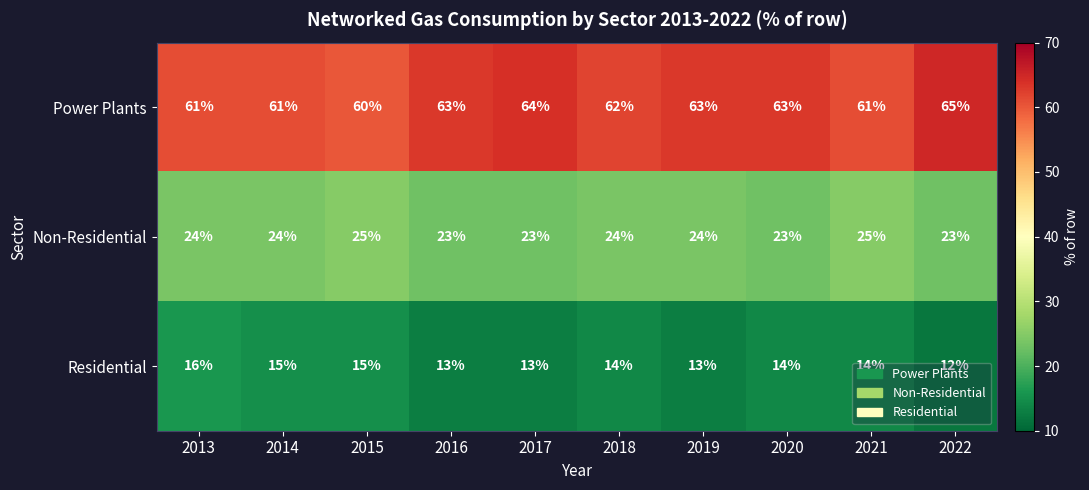

Which series has the largest range (max minus min)?

Power Plants